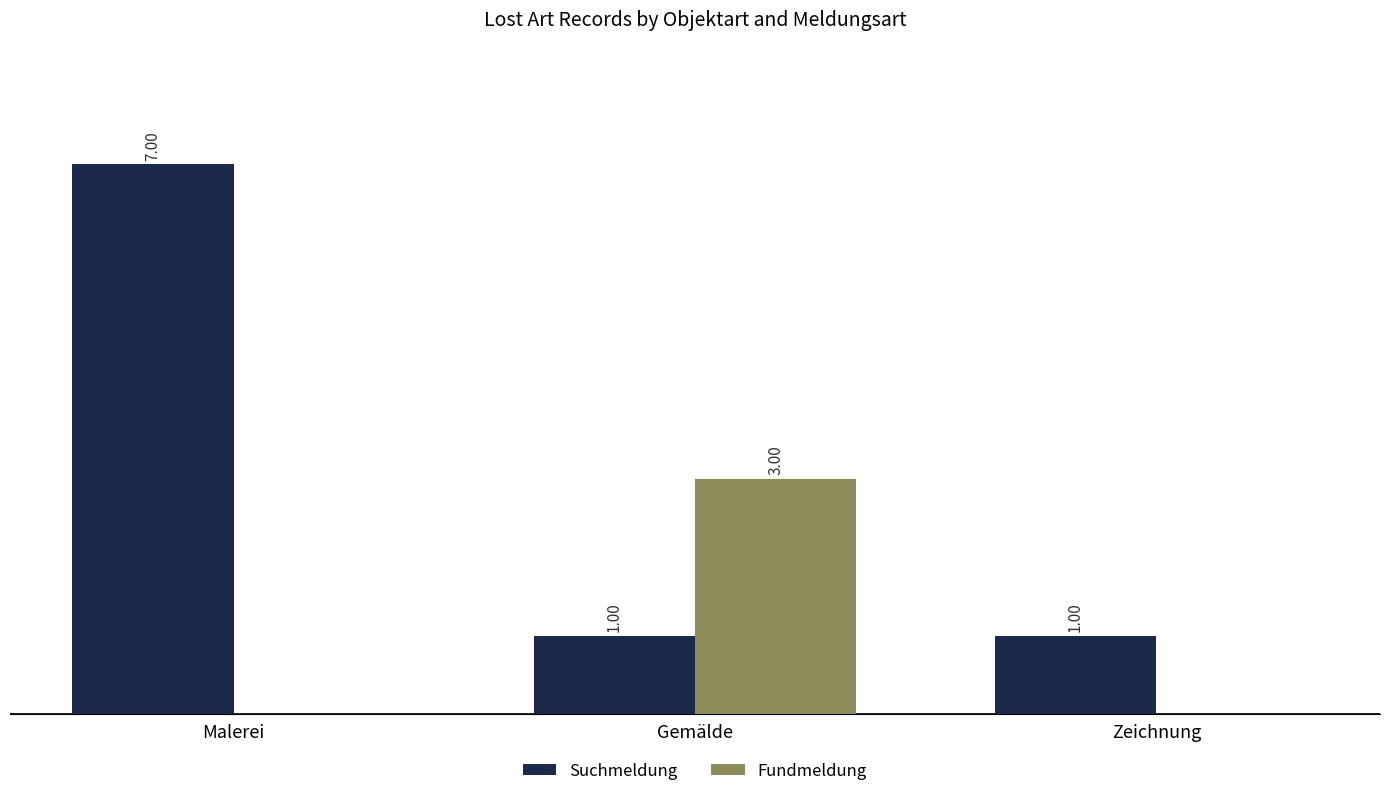

Which label corresponds to the largest value in the chart?

Malerei